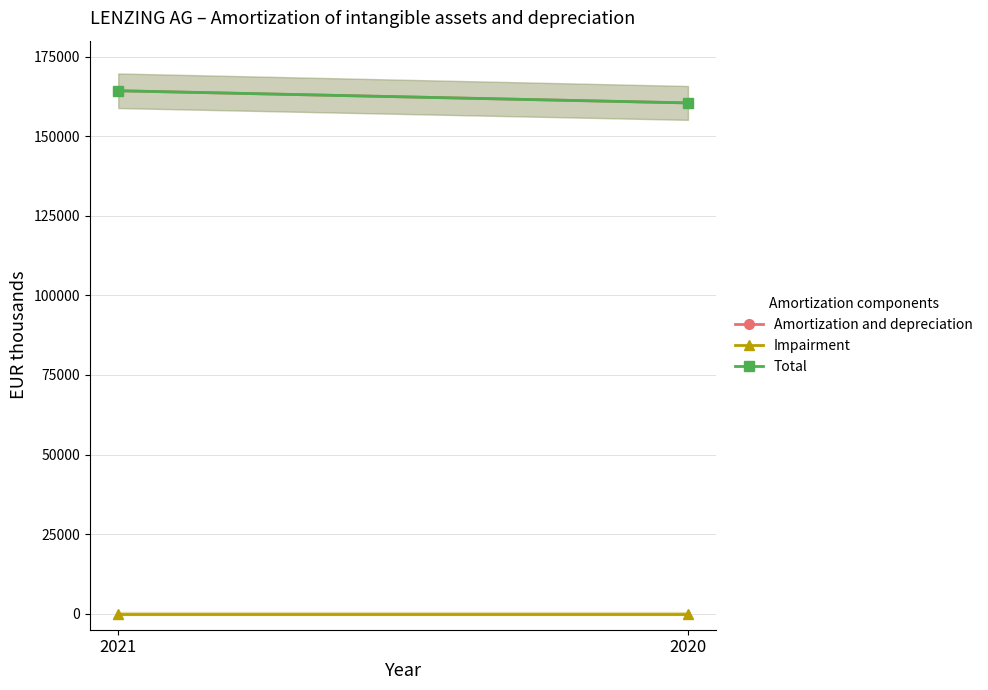

What is the total value across all series at 2020?

320896